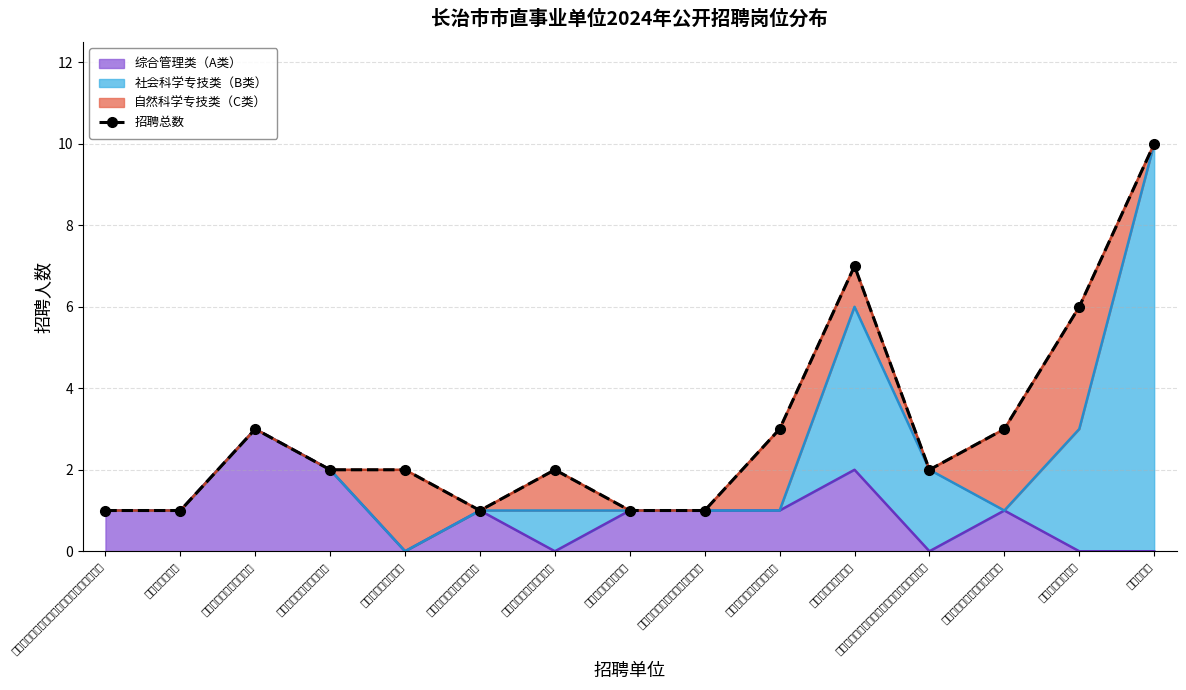

Which category has the lowest value across all series?

长治市纪委监委教育培训信息化技术保障中心